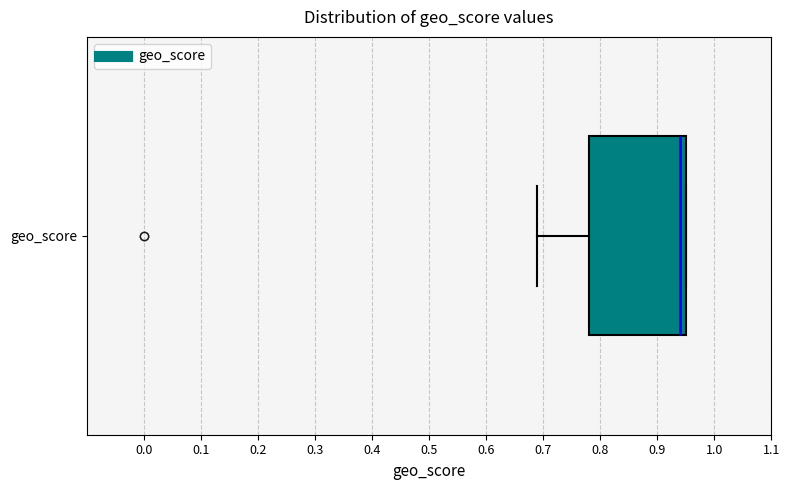

Read this box plot against the x-axis: the position of the median line, the range covered by the box, and the ends of both whiskers. The values are not printed on the chart, so give them approximately, as read against the axis.

median 0.94, box 0.78 to 0.95, whiskers 0.69 to 0.95